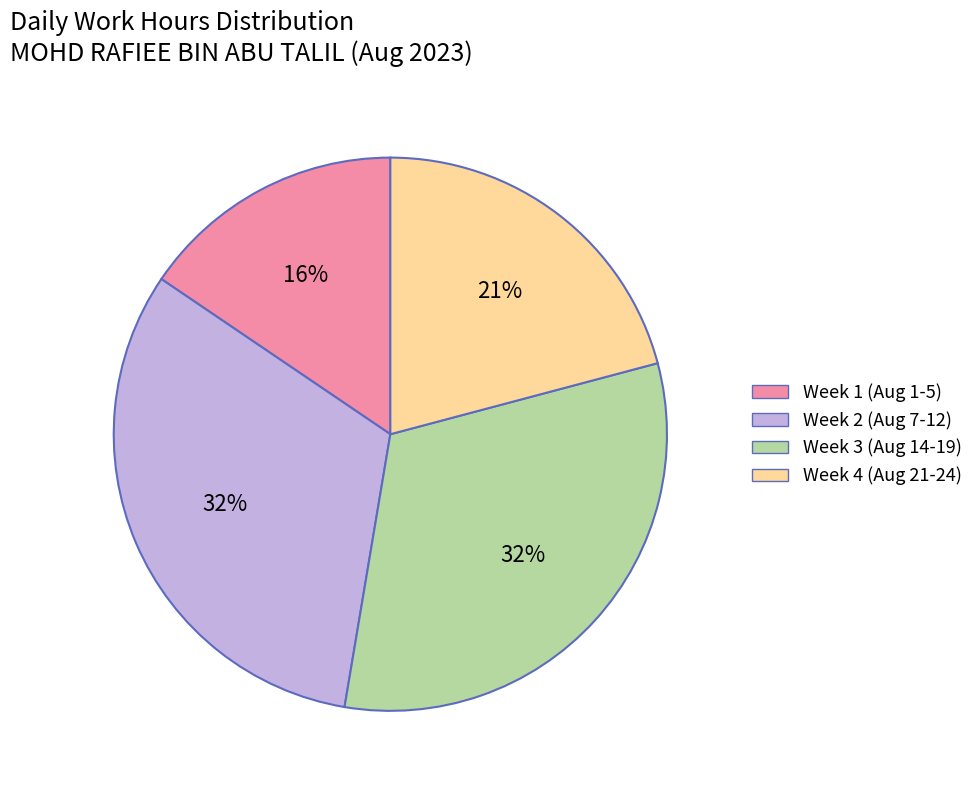

To the nearest percent, what is the difference between the largest and smallest slice percentages?

16%